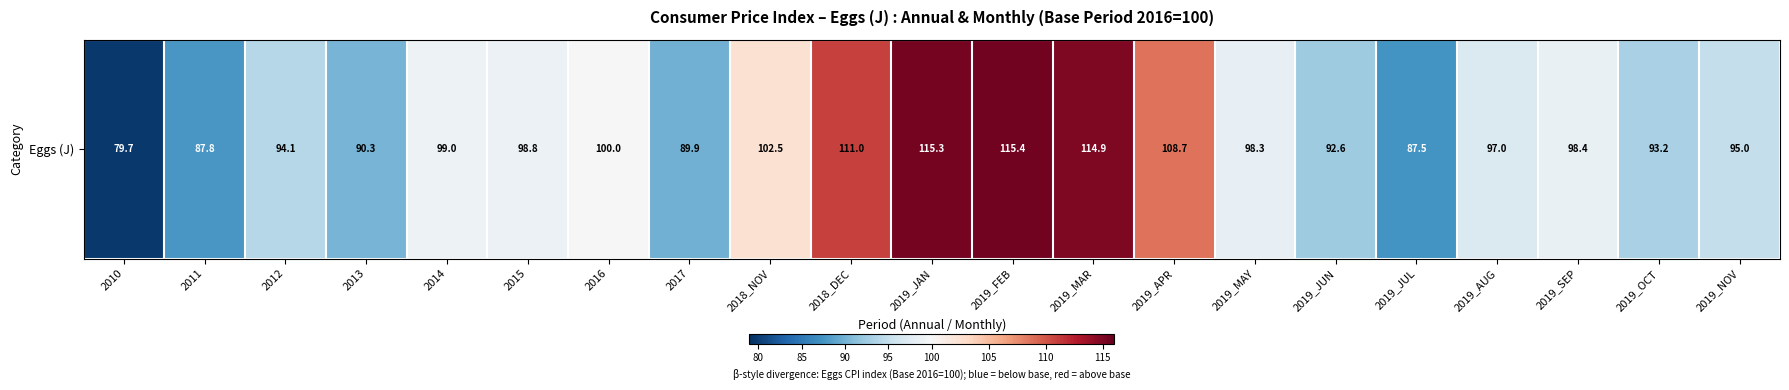

Between 2019_AUG and 2012, which is larger?

2019_AUG